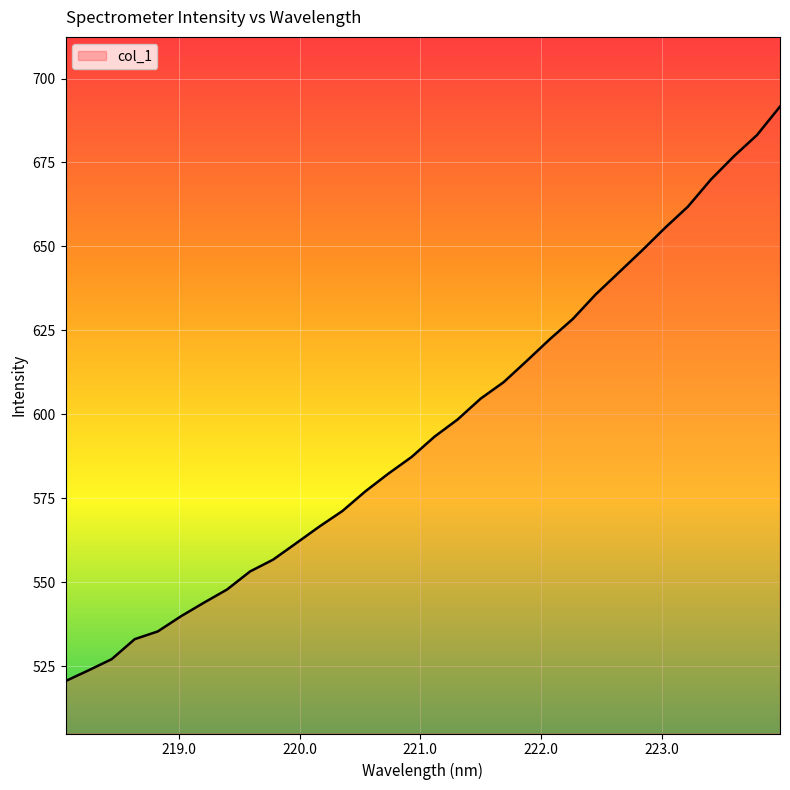

What is the minimum value shown in the chart?

520.5